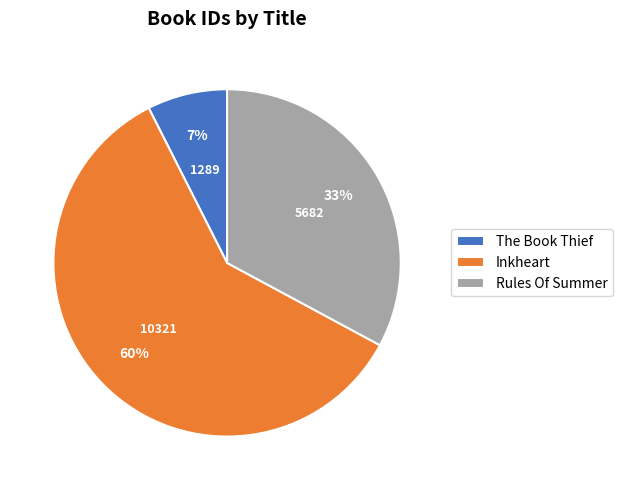

Is the sum of Inkheart and The Book Thief greater than half?

Yes